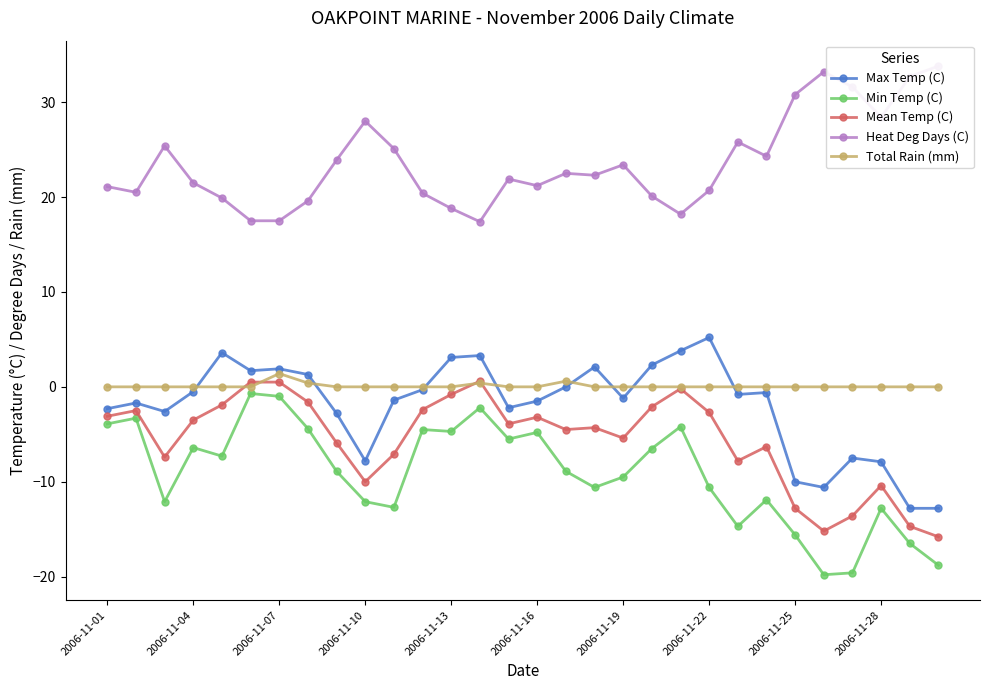

True or false: Min Temp (C) and Max Temp (C) cross at least once.

False